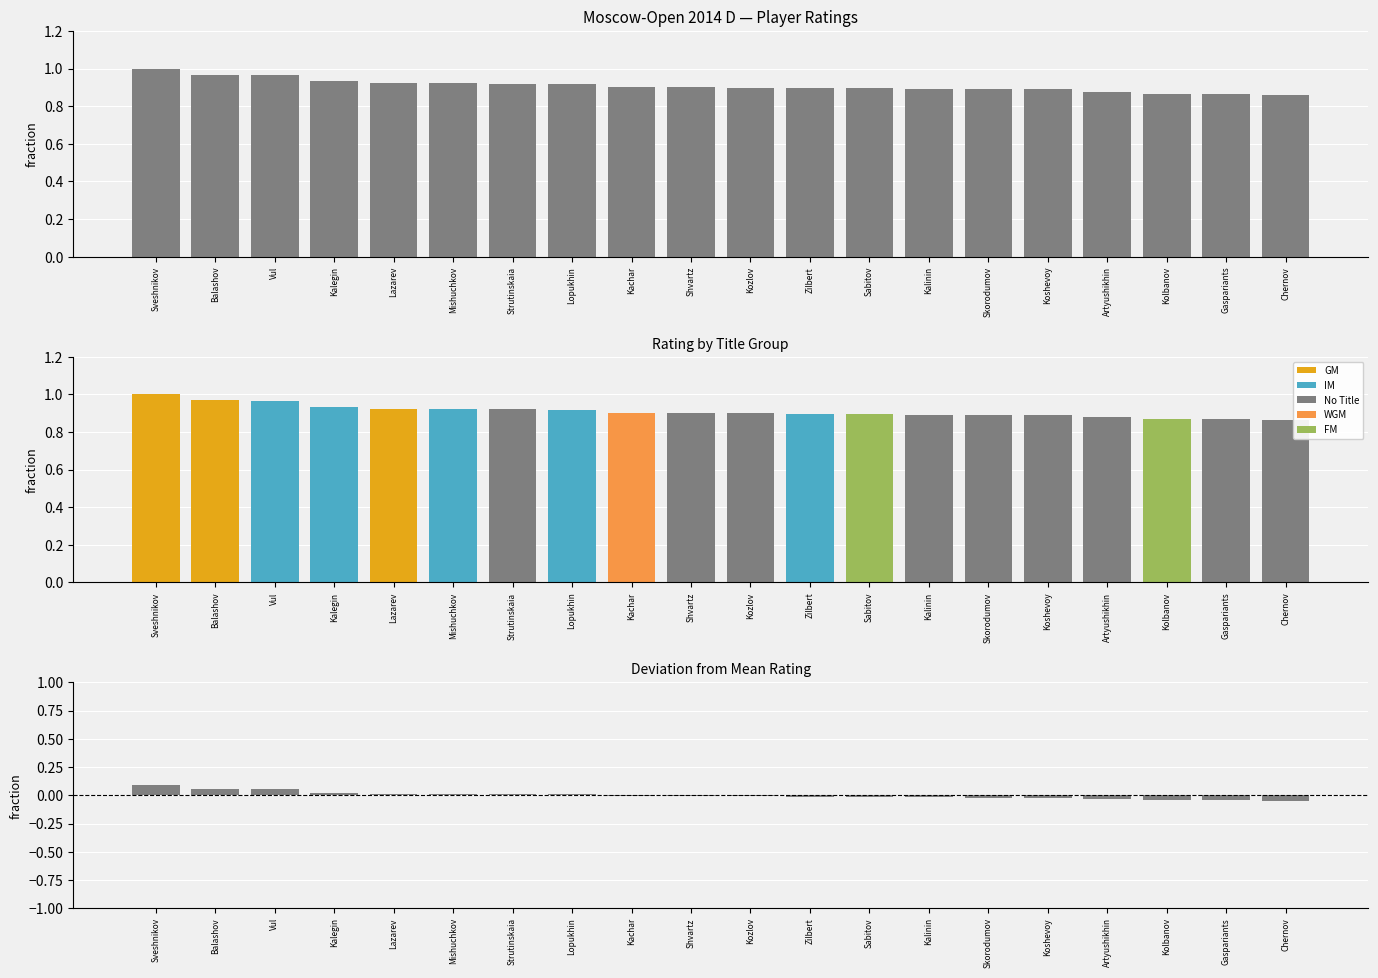

Reading right to left, extract all data points from this chart.

Rating (normalized): Chernov=0.9	Gaspariants=0.9	Kolbanov=0.9	Artyushikhin=0.9	Koshevoy=0.9	Skorodumov=0.9	Kalinin=0.9	Sabitov=0.9	Zilbert=0.9	Kozlov=0.9	Shvartz=0.9	Kachar=0.9	Lopukhin=0.9	Strutinskaia=0.9	Mishuchkov=0.9	Lazarev=0.9	Kalegin=0.9	Vul=1.0	Balashov=1.0	Sveshnikov=1.0
Above mean: Chernov=0.0	Gaspariants=0.0	Kolbanov=0.0	Artyushikhin=0.0	Koshevoy=0.0	Skorodumov=0.0	Kalinin=0.0	Sabitov=0.0	Zilbert=0.0	Kozlov=0.0	Shvartz=0.0	Kachar=0.0	Lopukhin=0.0	Strutinskaia=0.0	Mishuchkov=0.0	Lazarev=0.0	Kalegin=0.0	Vul=0.1	Balashov=0.1	Sveshnikov=0.1
Below mean: Chernov=-0.0	Gaspariants=-0.0	Kolbanov=-0.0	Artyushikhin=-0.0	Koshevoy=-0.0	Skorodumov=-0.0	Kalinin=-0.0	Sabitov=-0.0	Zilbert=-0.0	Kozlov=-0.0	Shvartz=-0.0	Kachar=-0.0	Lopukhin=0.0	Strutinskaia=0.0	Mishuchkov=0.0	Lazarev=0.0	Kalegin=0.0	Vul=0.0	Balashov=0.0	Sveshnikov=0.0